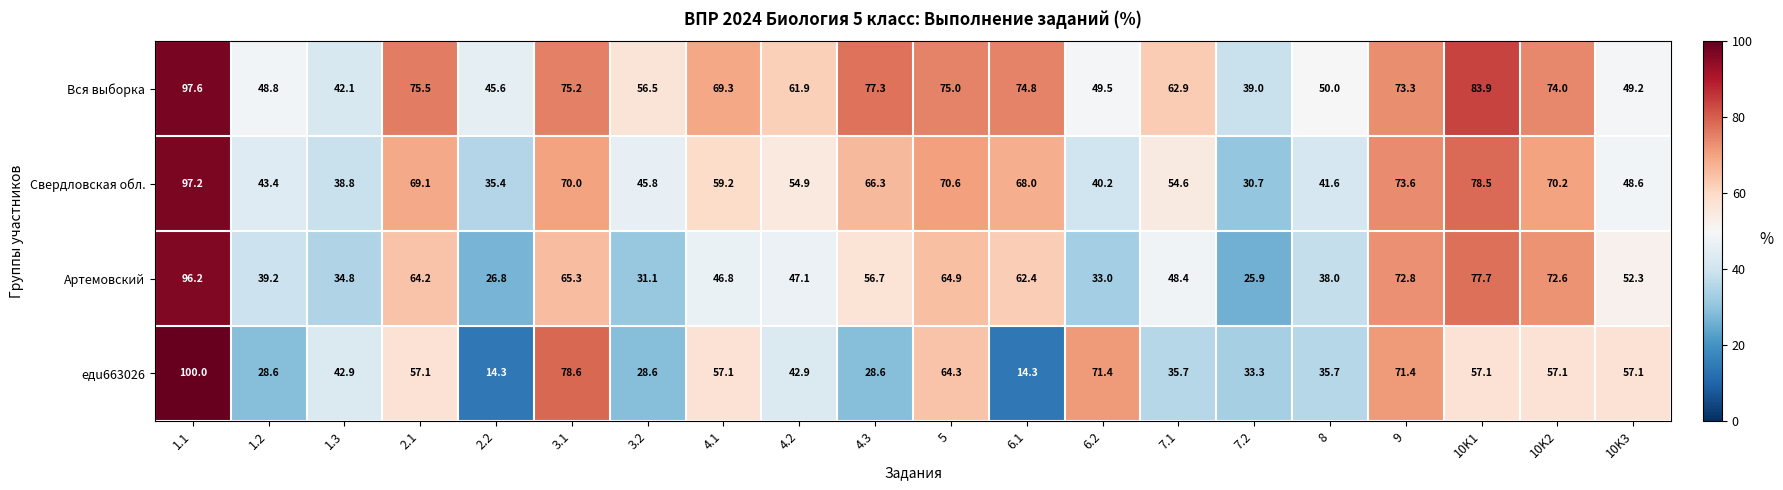

What is the spread (max minus min) of values at 6.2?

38.4